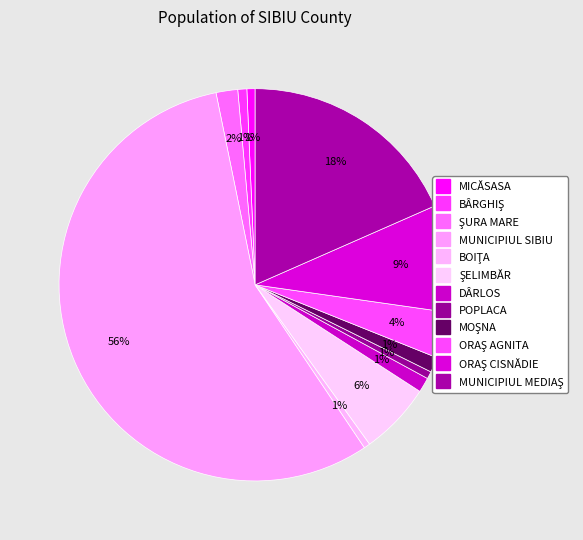

Count the number of slices in the pie.

12